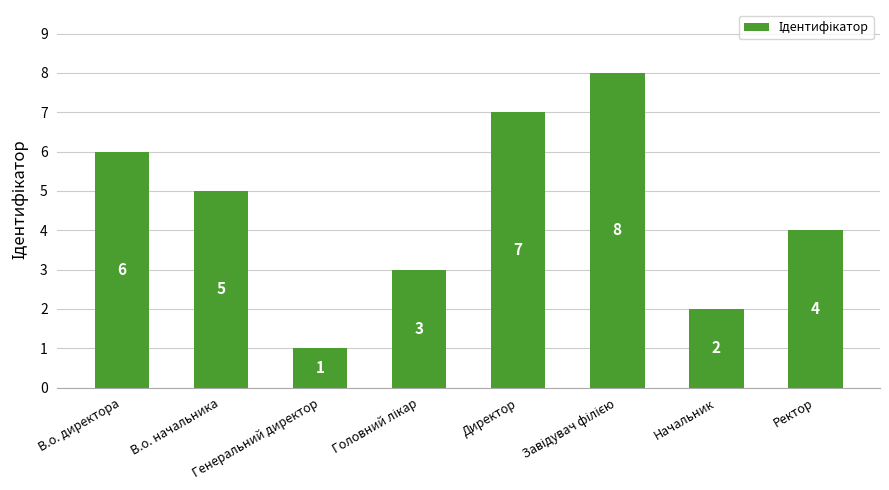

Reading left to right, transcribe all the data shown in this chart.

6	5	1	3	7	8	2	4